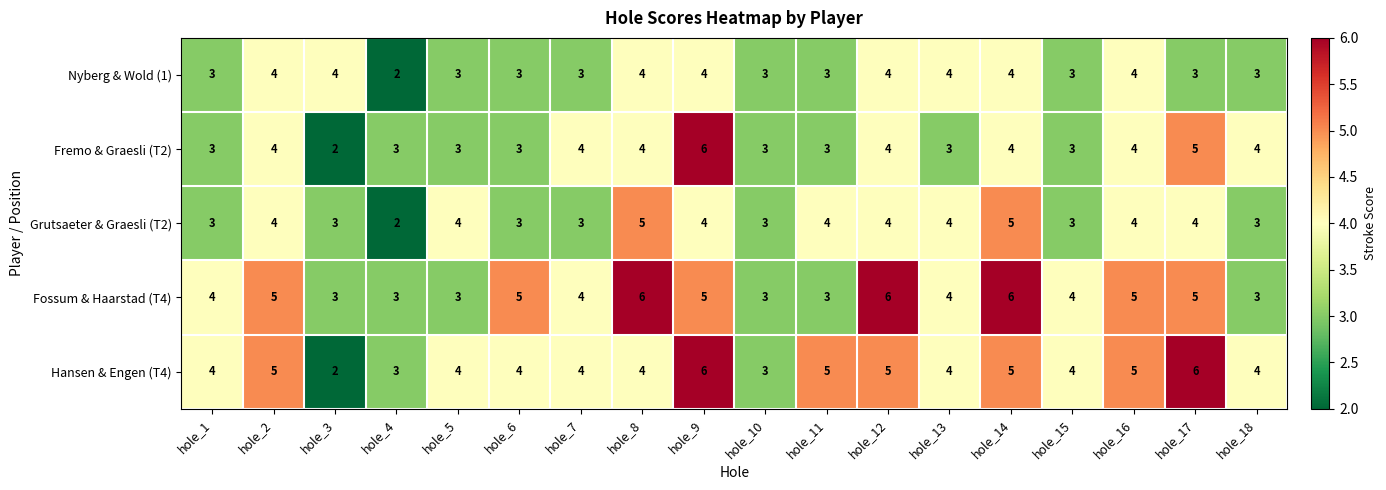

True or false: Hansen & Engen (T4) has a value of 2 at hole_8.

False